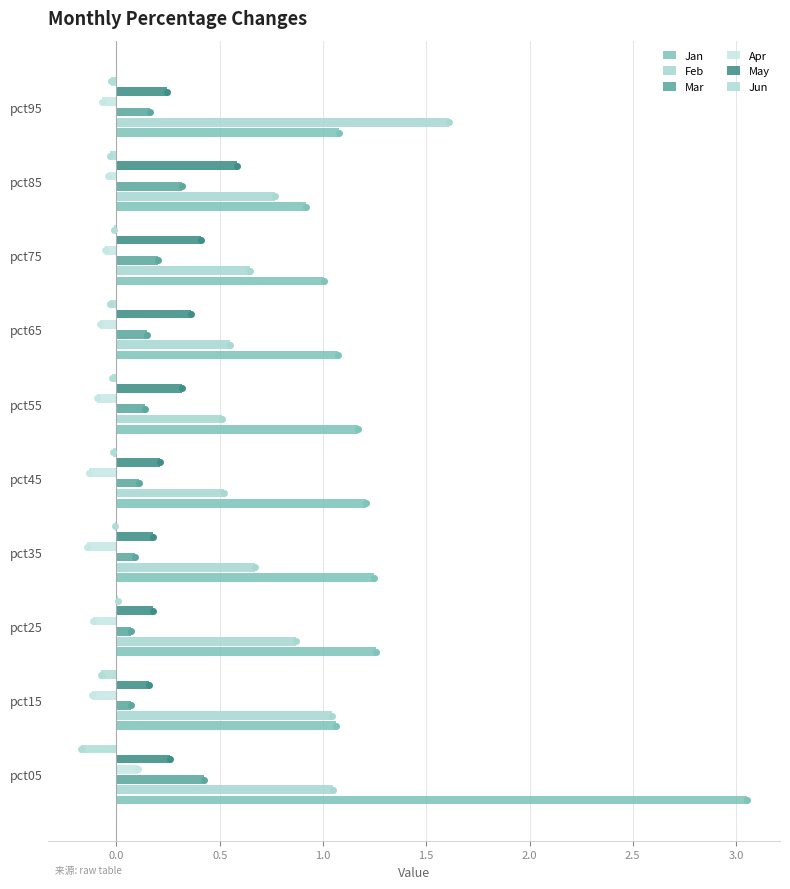

How many data points does each series have?

10